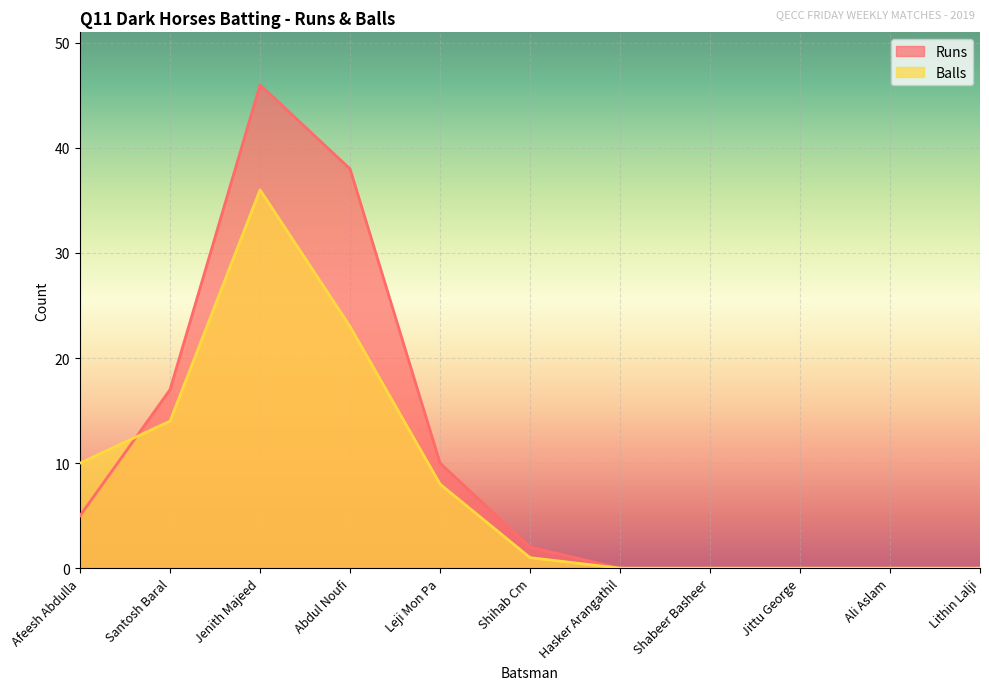

How many distinct data groups are displayed?

2